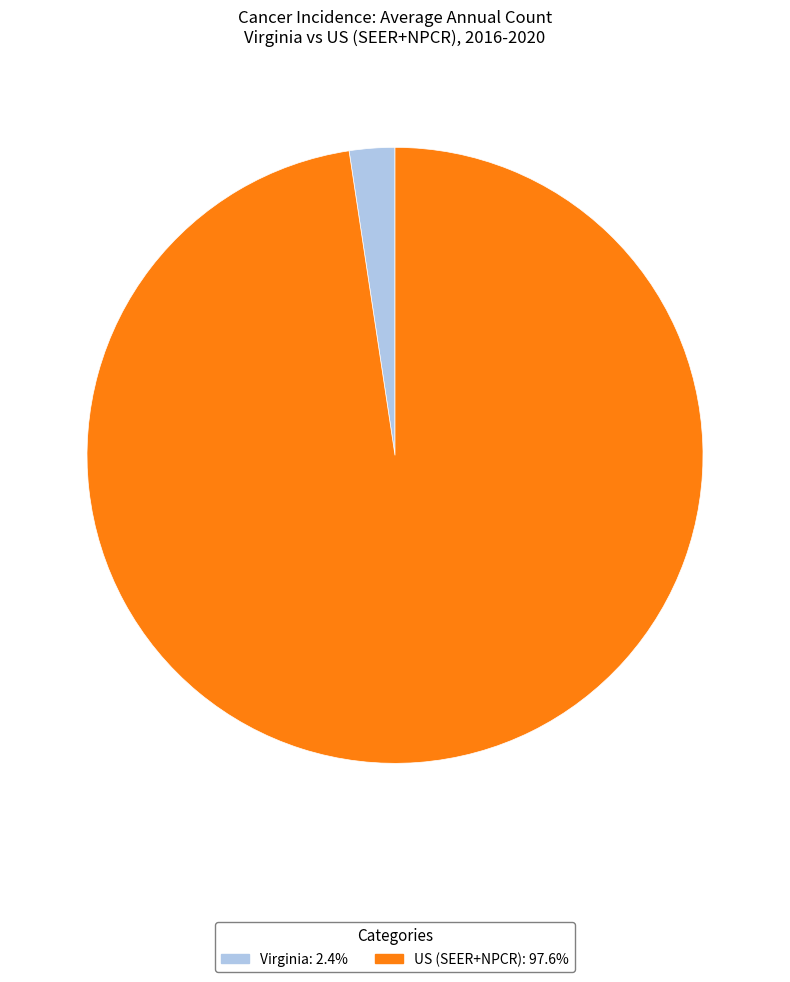

What is the largest slice in the pie chart?

US (SEER+NPCR)